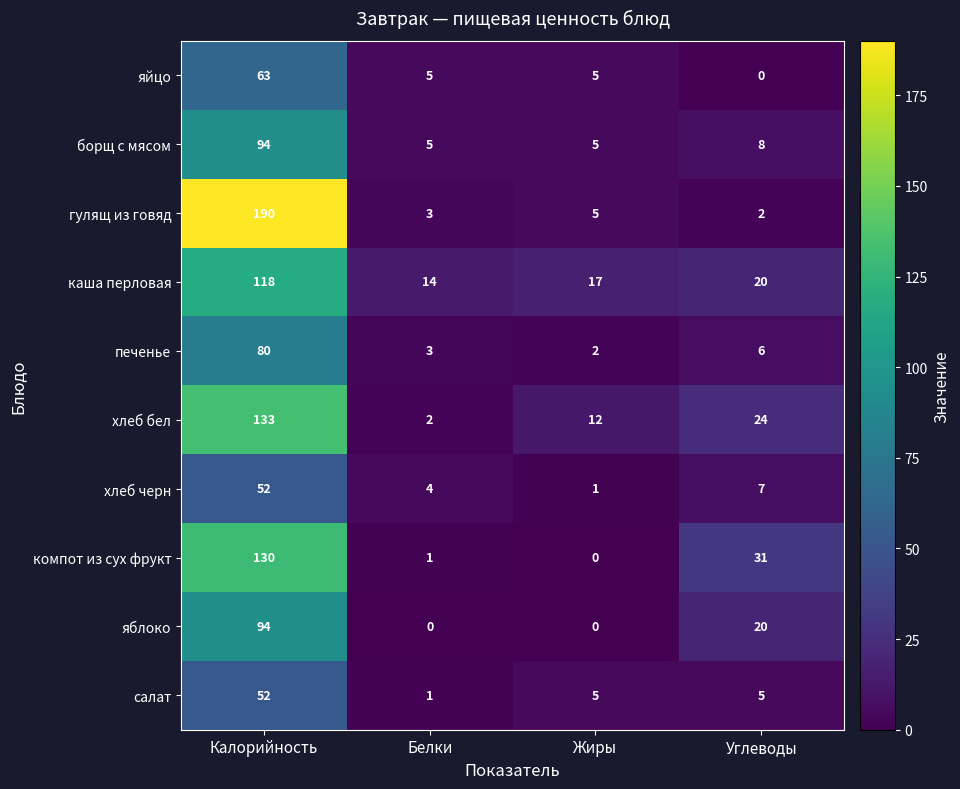

The каша перловая series shows 14 at Белки. True or false?

True